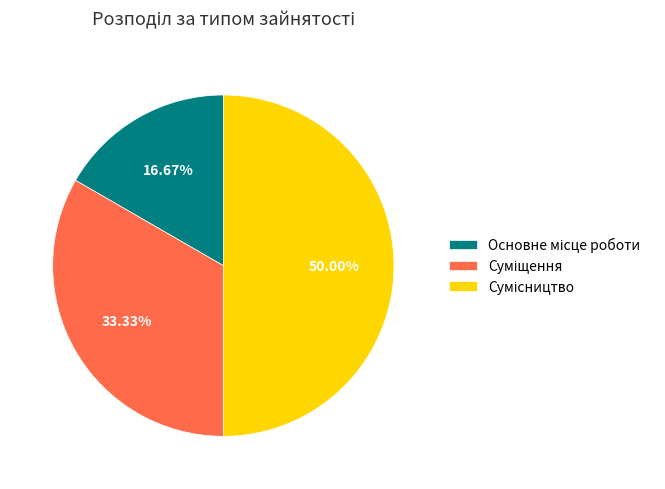

What is the ratio of the value at Суміщення to the value at Сумісництво?

0.7